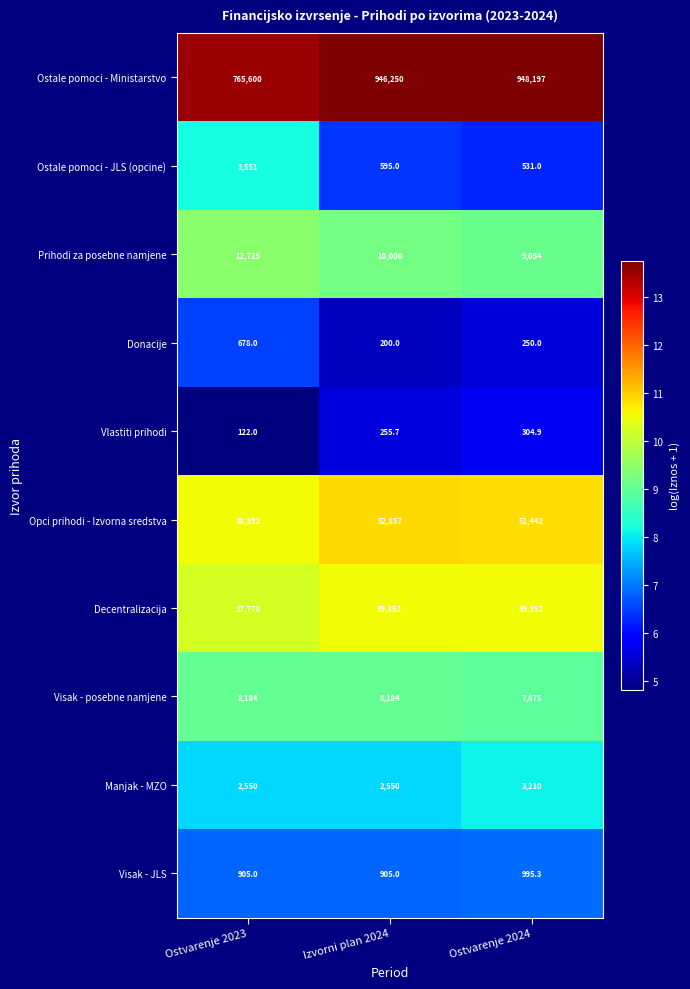

Rank the series by their maximum value, from lowest to highest.

Vlastiti prihodi, Donacije, Visak - JLS, Manjak - MZO, Ostale pomoci - JLS (opcine), Visak - posebne namjene, Prihodi za posebne namjene, Decentralizacija, Opci prihodi - Izvorna sredstva, Ostale pomoci - Ministarstvo